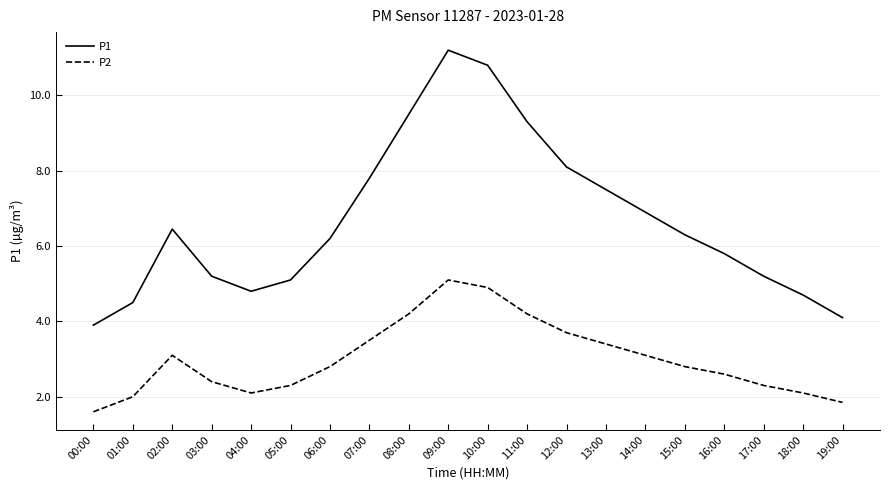

The P1 series shows 6.2 at 06:00. True or false?

True